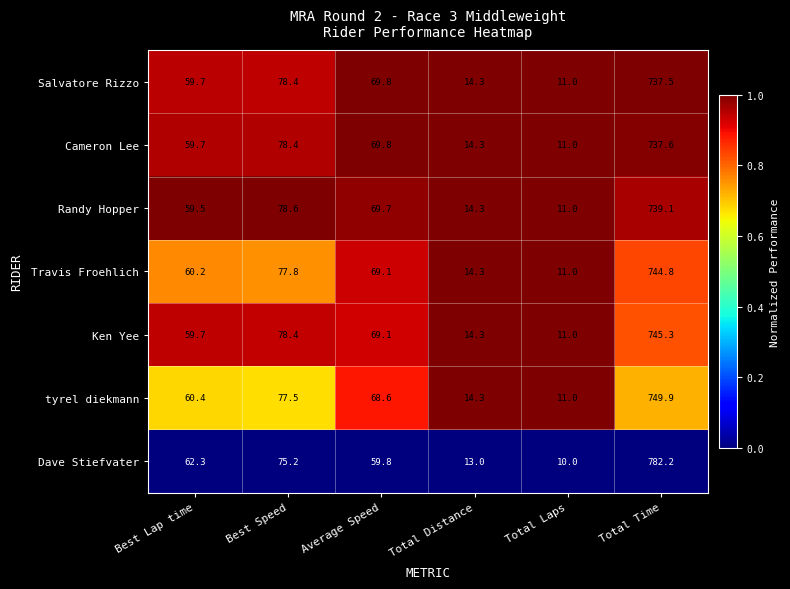

List the labels in order of Travis Froehlich value, smallest first.

Total Laps, Total Distance, Best Lap time, Average Speed, Best Speed, Total Time